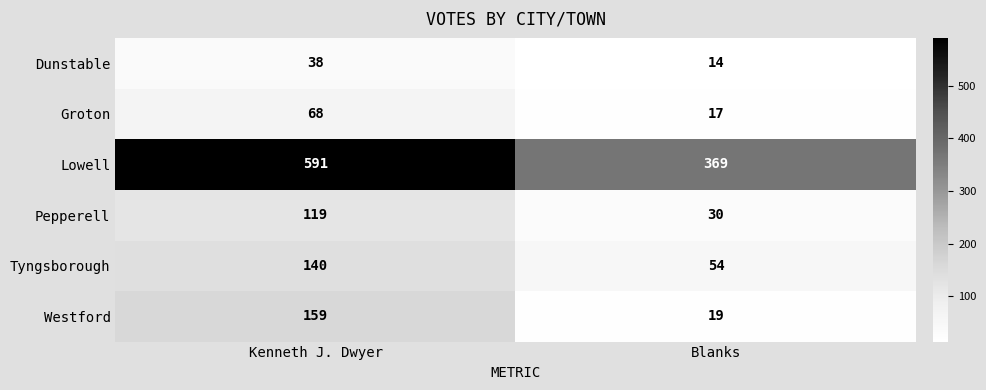

What is the spread (max minus min) of values at Kenneth J. Dwyer?

553